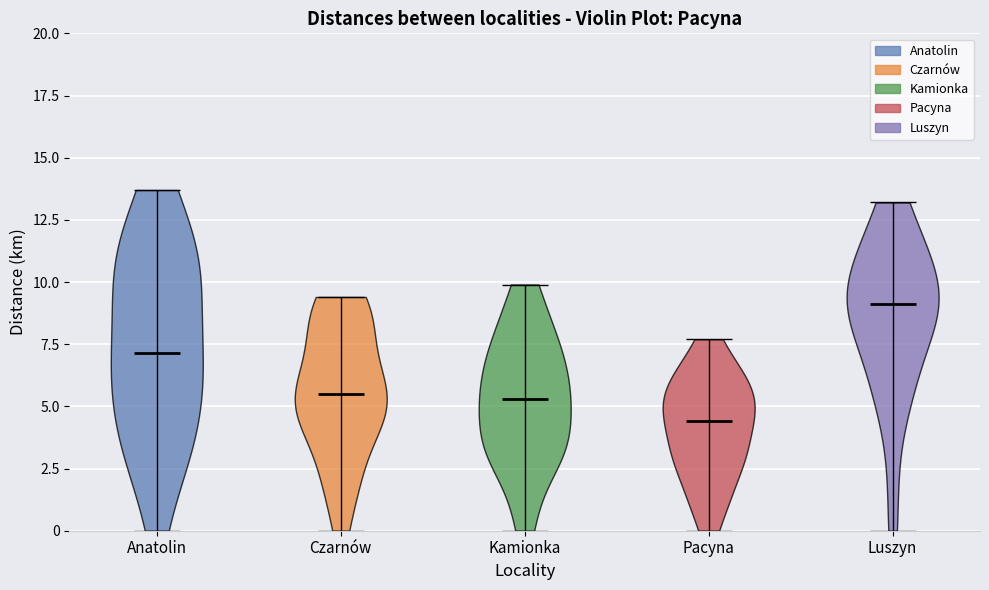

What is the lowest point the violin for Pacyna reaches on the y-axis? The values are not printed on the chart, so give them approximately, as read against the axis.

0.0